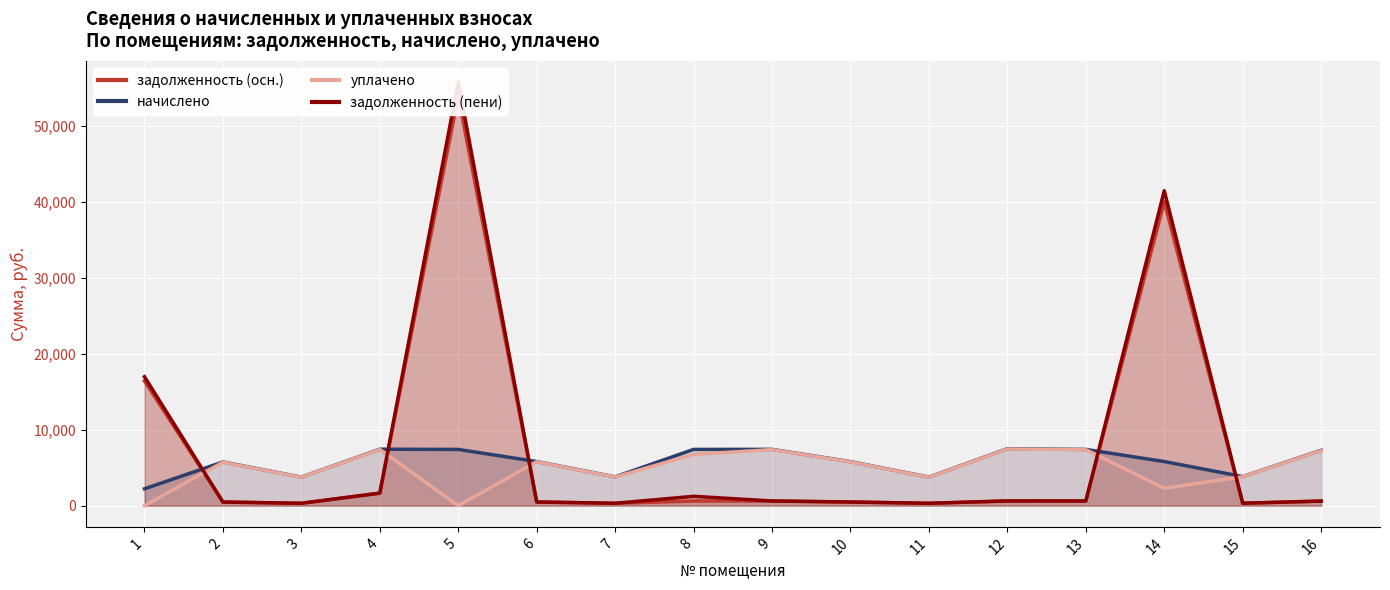

True or false: начислено has more than 1 interior local peaks.

True